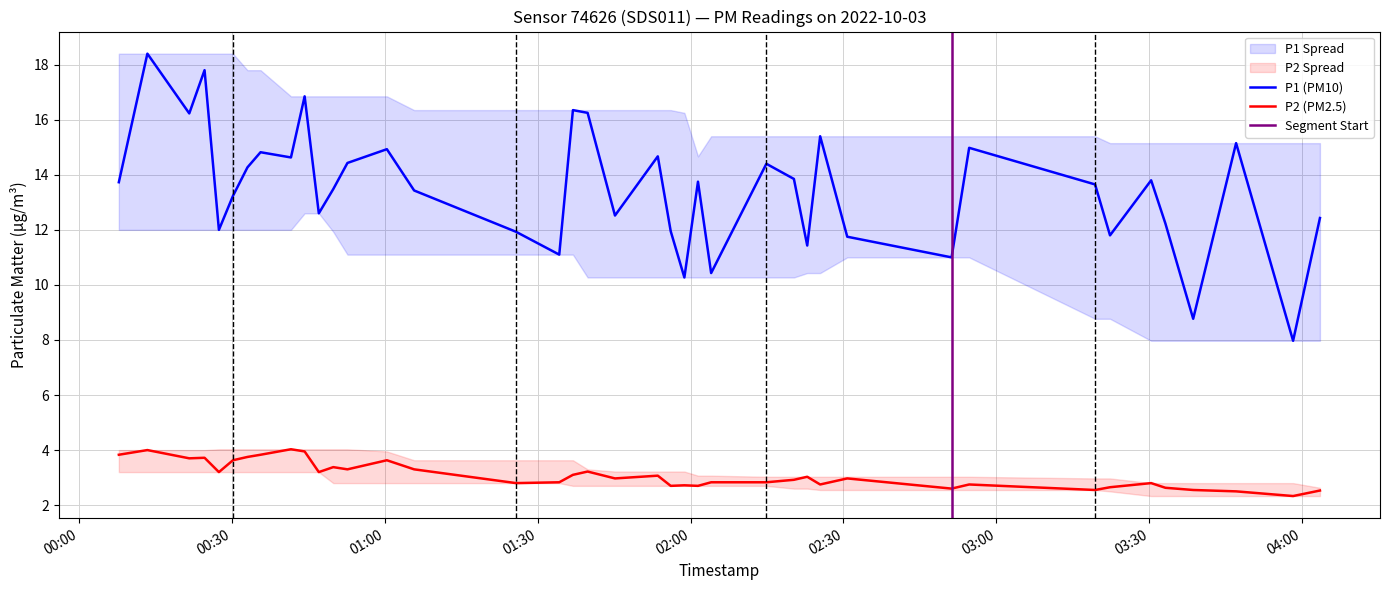

What is the label of the 17th point from the right?

2022-10-03T02:01:28